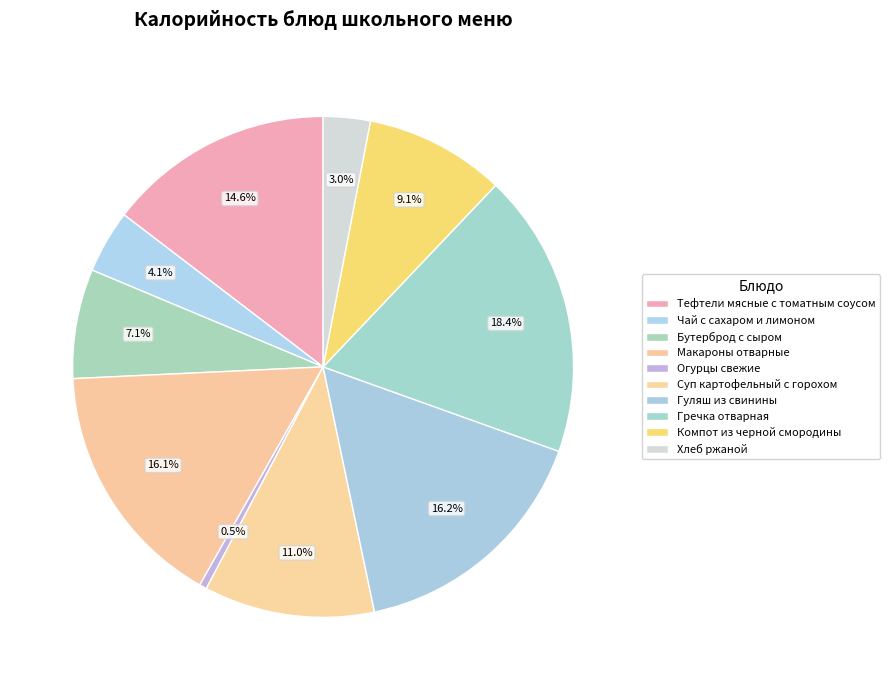

Is Бутерброд с сыром the majority of the pie?

No